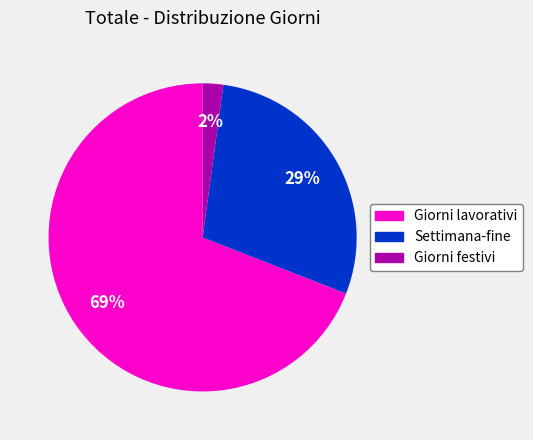

To the nearest percent, what is the combined percentage of Giorni festivi and Giorni lavorativi?

71%